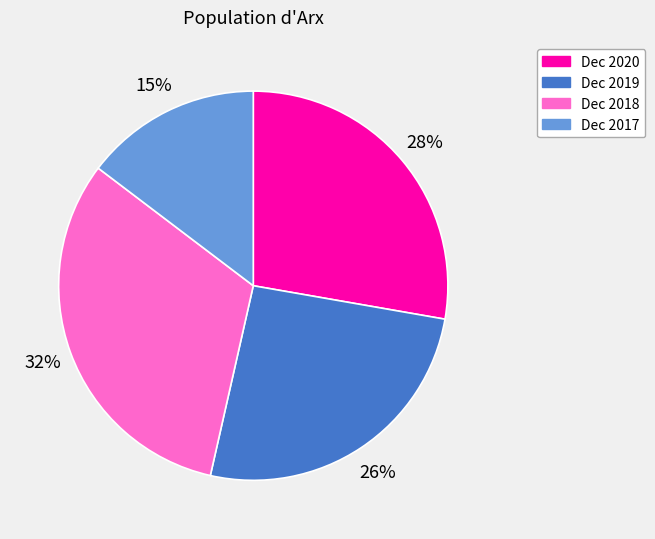

True or false: Dec 2019 accounts for 26% of the total.

True